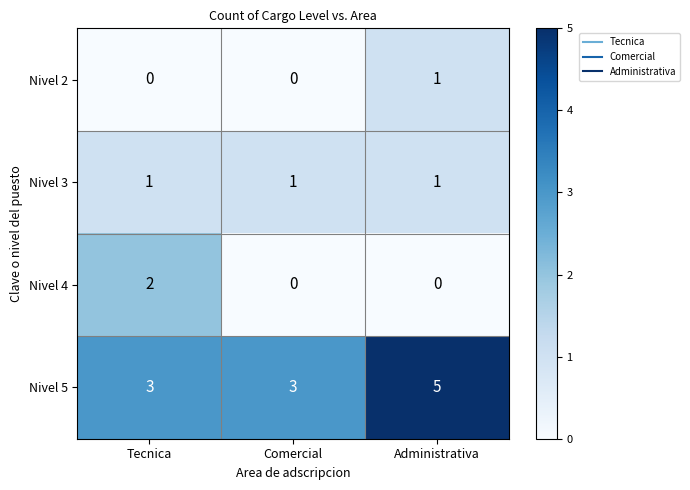

Read the Nivel 5 value at Tecnica.

3